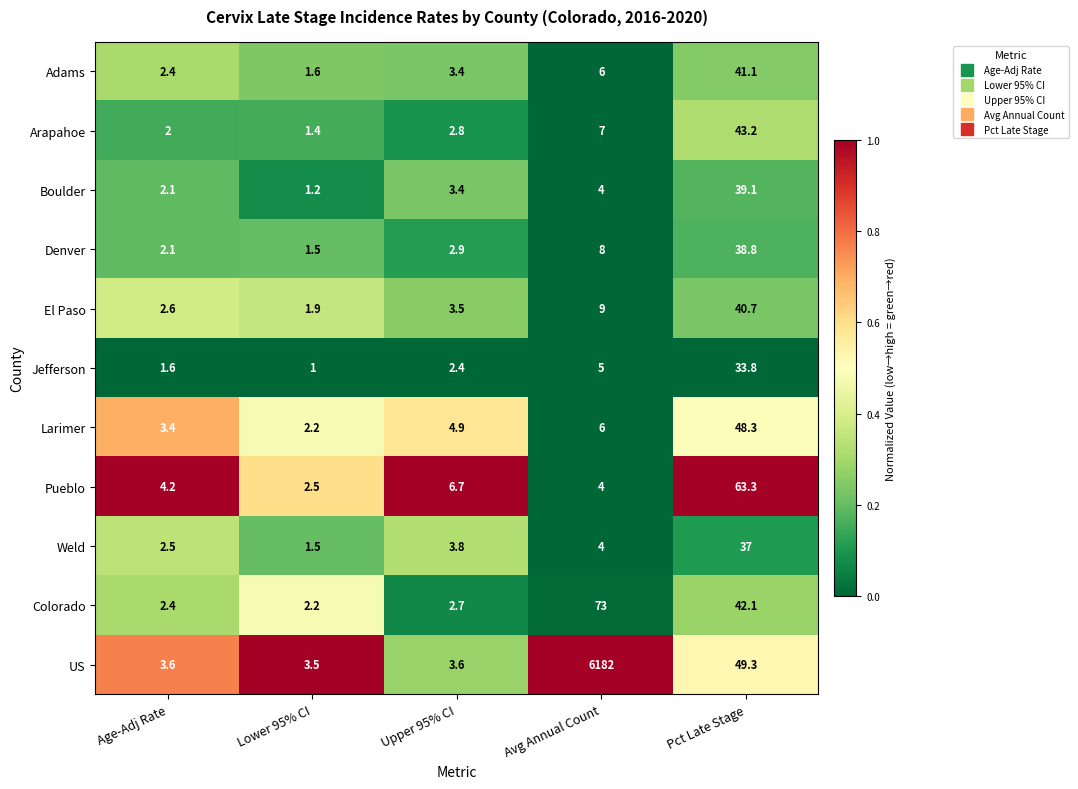

What is the difference between the highest and lowest values at Age-Adj Rate?

2.6